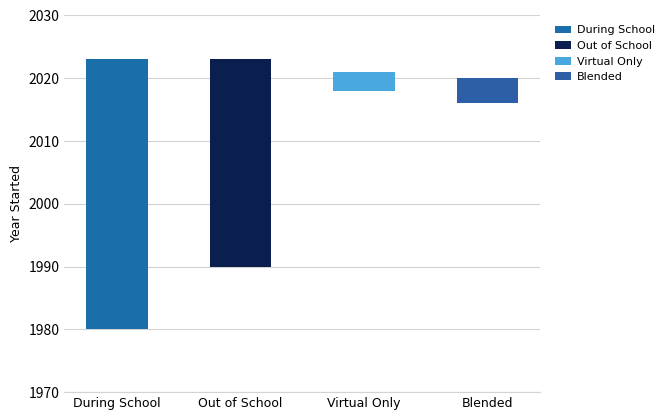

Rank the series at 2 from highest to lowest value.

During School, Out of School